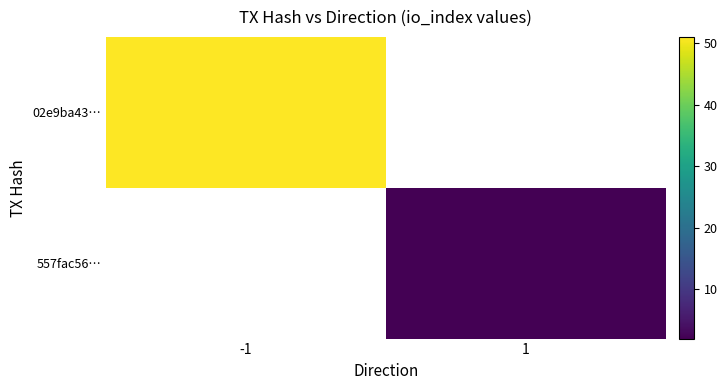

The 557fac56… series shows 0.9 at 1. True or false?

False